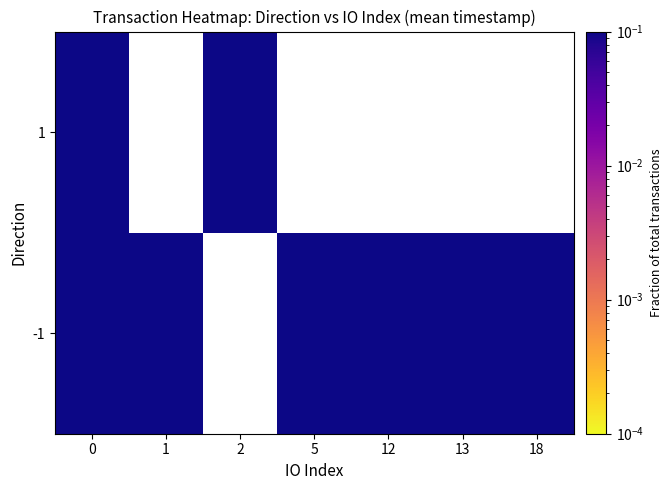

What is the lowest value of the -1 series?

0.1